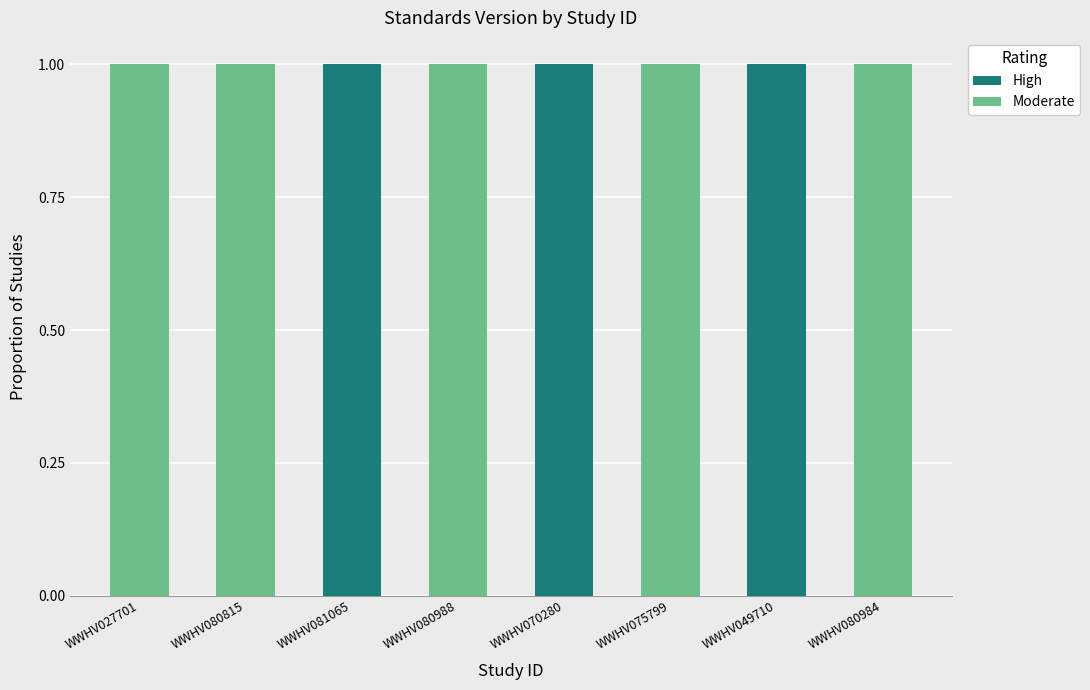

What is the sum of all High values?

3